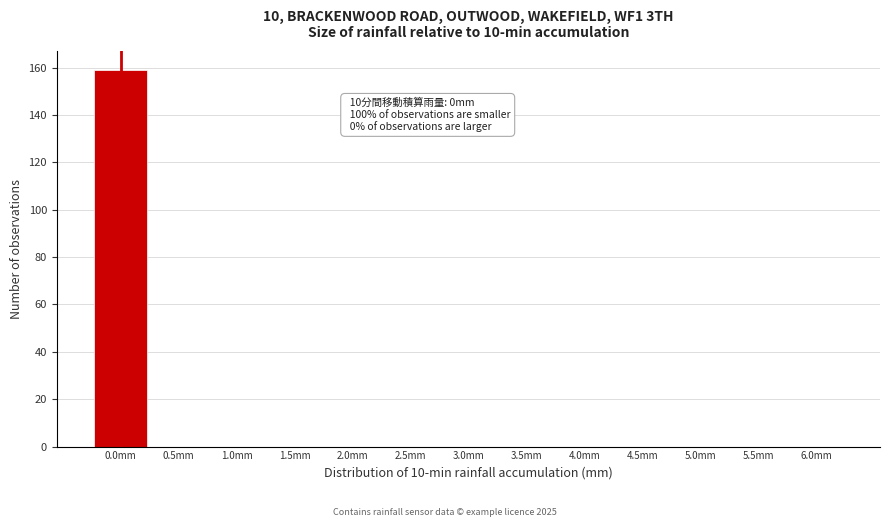

Reading right to left, extract all data points from this chart.

6.0mm=0	5.5mm=0	5.0mm=0	4.5mm=0	4.0mm=0	3.5mm=0	3.0mm=0	2.5mm=0	2.0mm=0	1.5mm=0	1.0mm=0	0.5mm=0	0.0mm=159